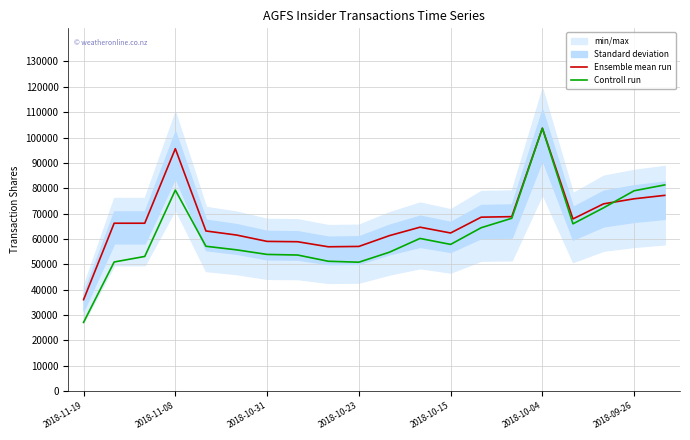

What is the maximum value for Ensemble mean run?

103670.0